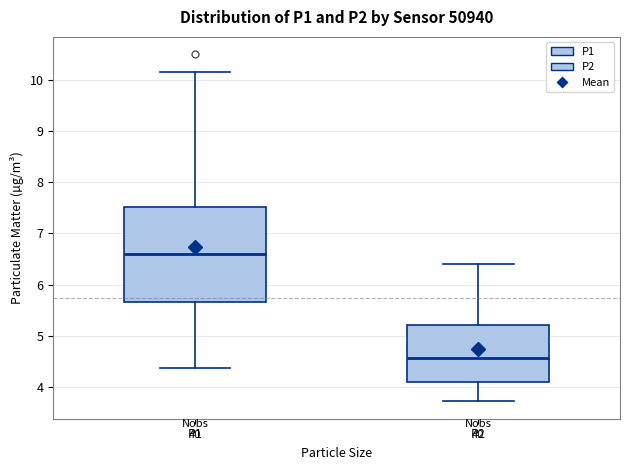

Reading left to right, read every box against the y-axis: the position of its median line, the range the box covers, and the ends of its whiskers. The values are not printed on the chart, so give them approximately, as read against the axis.

P1: median 6.6, box 5.7 to 7.5, whiskers 4.4 to 10.2
P2: median 4.6, box 4.1 to 5.2, whiskers 3.7 to 6.4